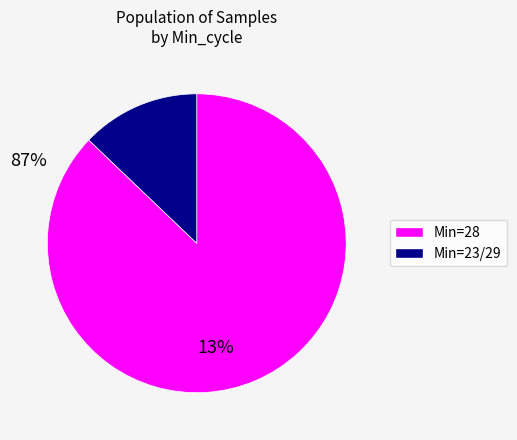

How many segments does this pie chart have?

2